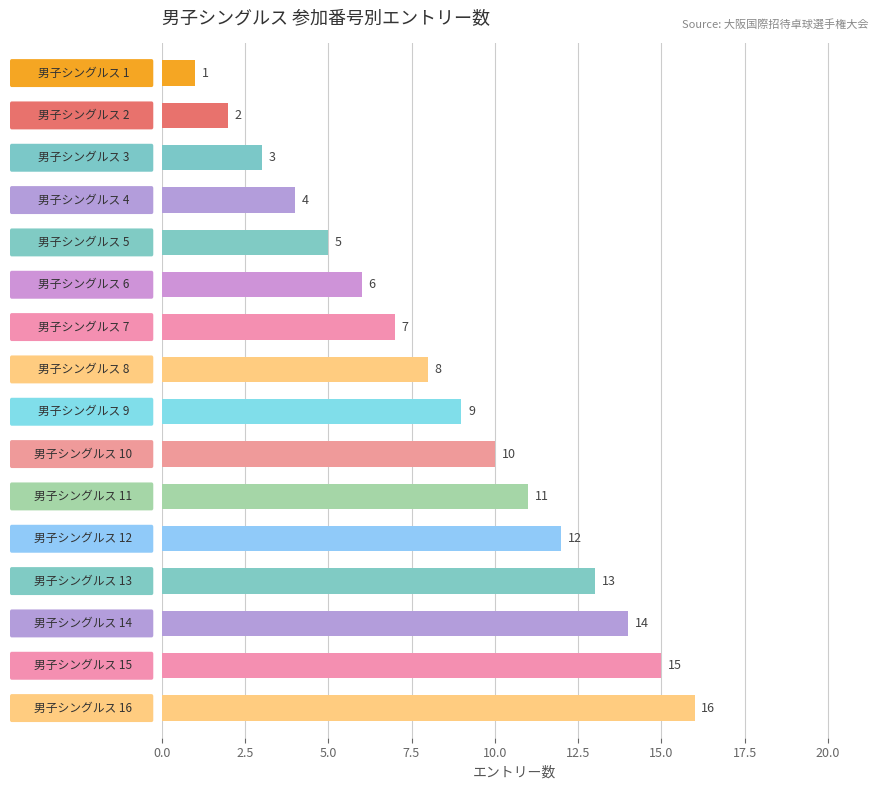

What is the maximum value shown in the chart?

16